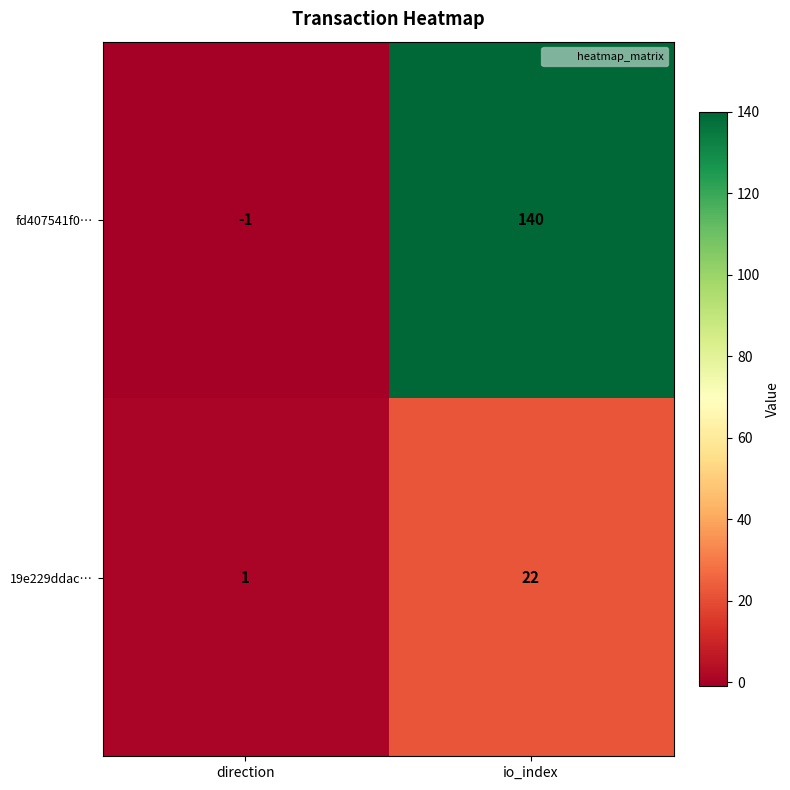

At which label is 19e229ddac… closest to 11?

direction